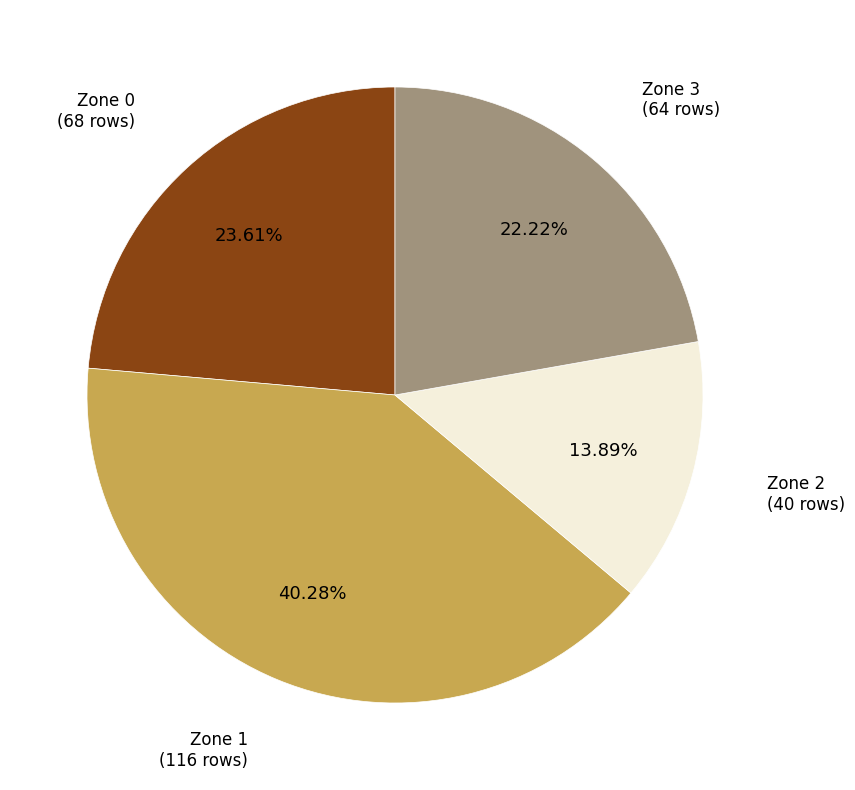

Does any single category account for the majority?

No